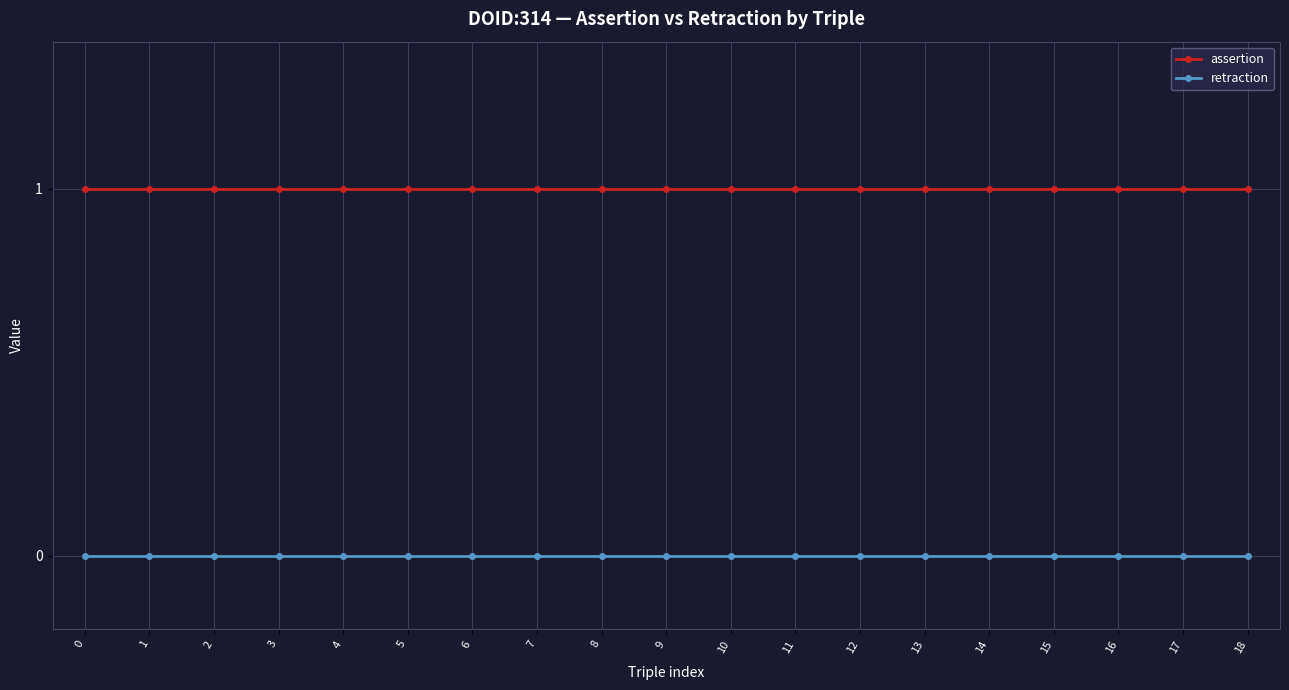

True or false: retraction and assertion intersect in this chart.

False